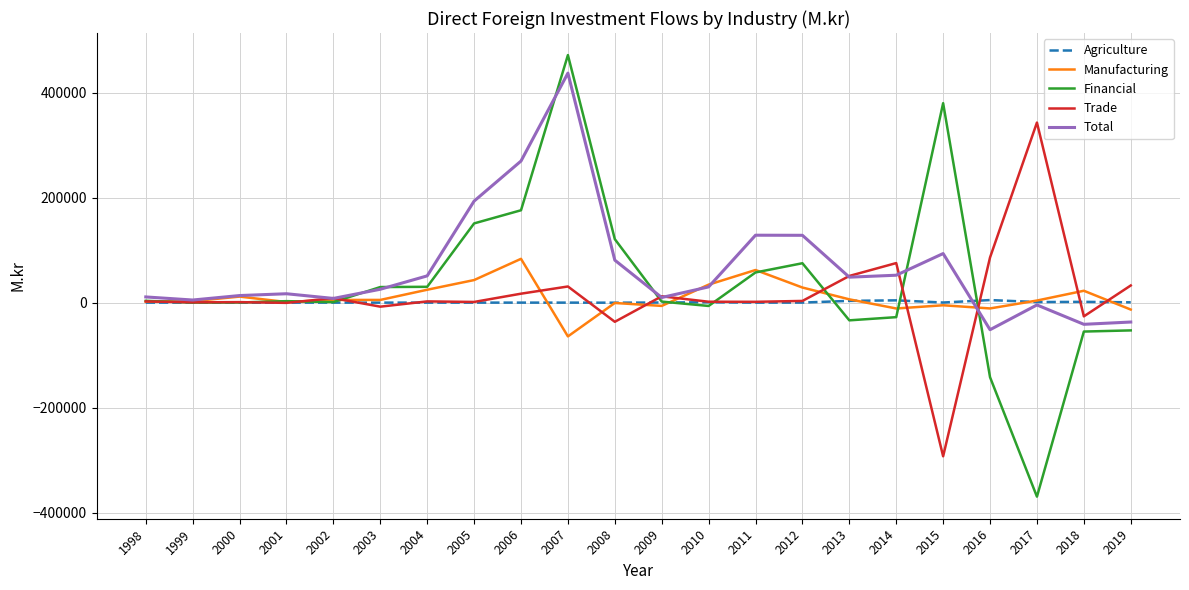

Which series has the largest range (max minus min)?

Financial